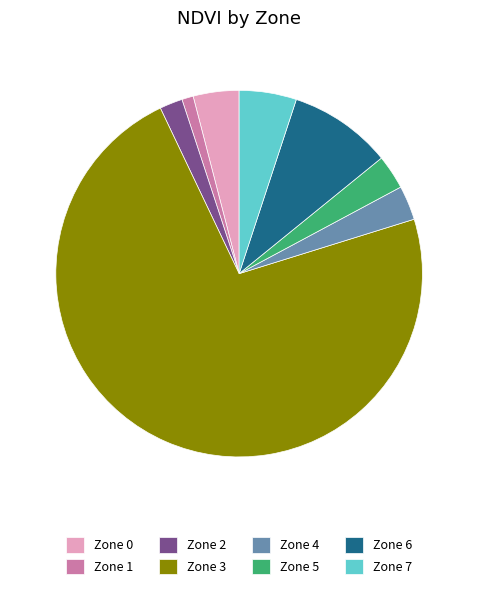

Which category has the smallest portion of the pie?

Zone 1